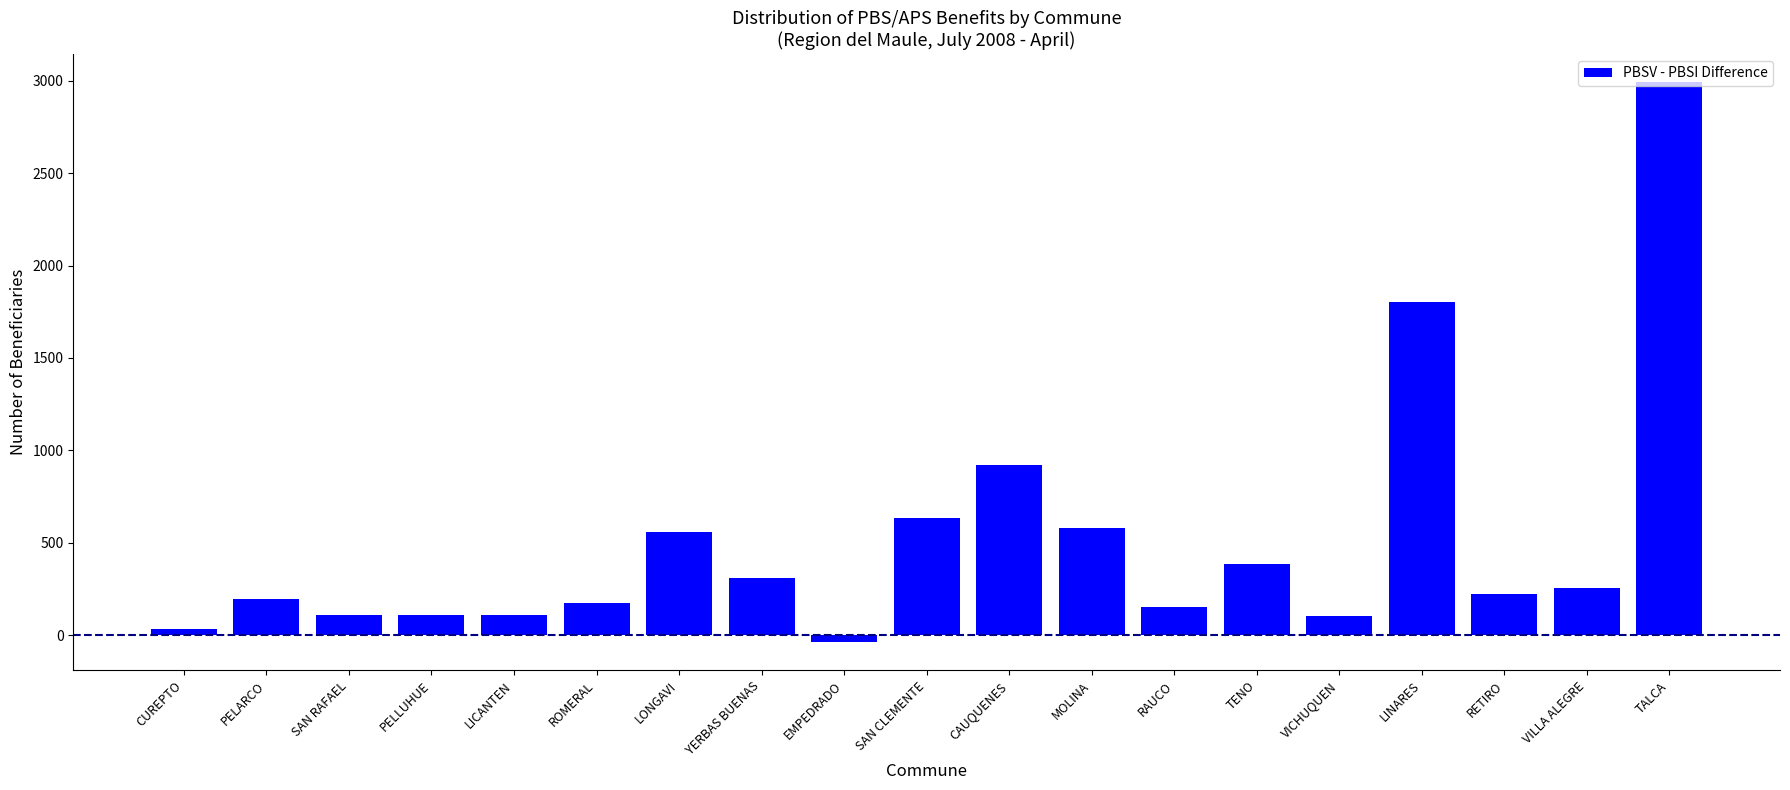

Which category has the lowest value across all series?

EMPEDRADO